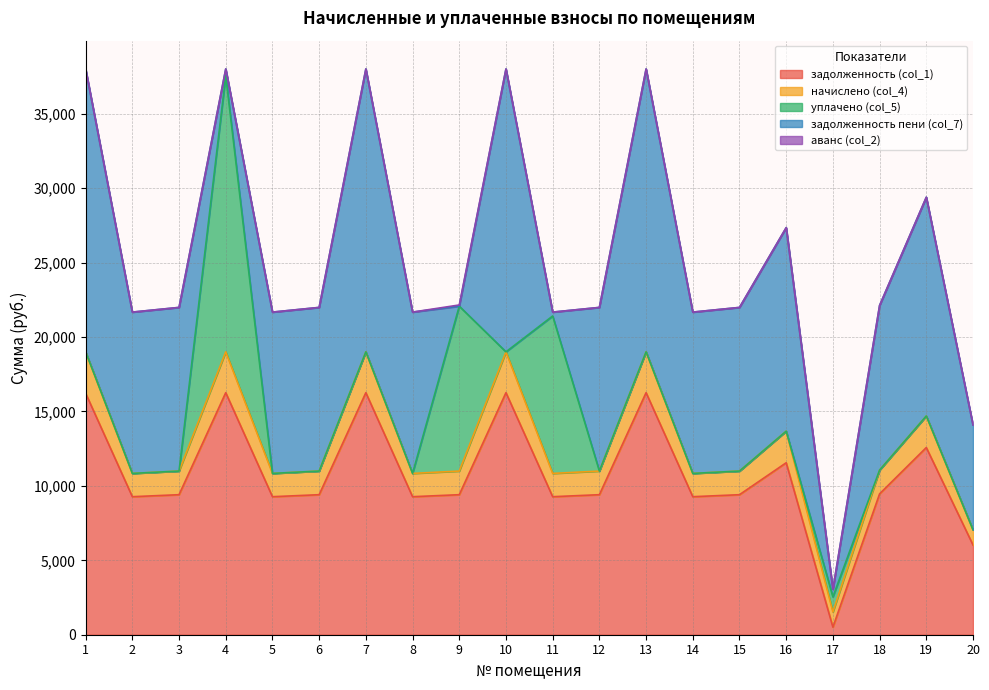

Which series ends up on top after the final intersection of задолженность (col_1) and задолженность пени (col_7)?

задолженность пени (col_7)